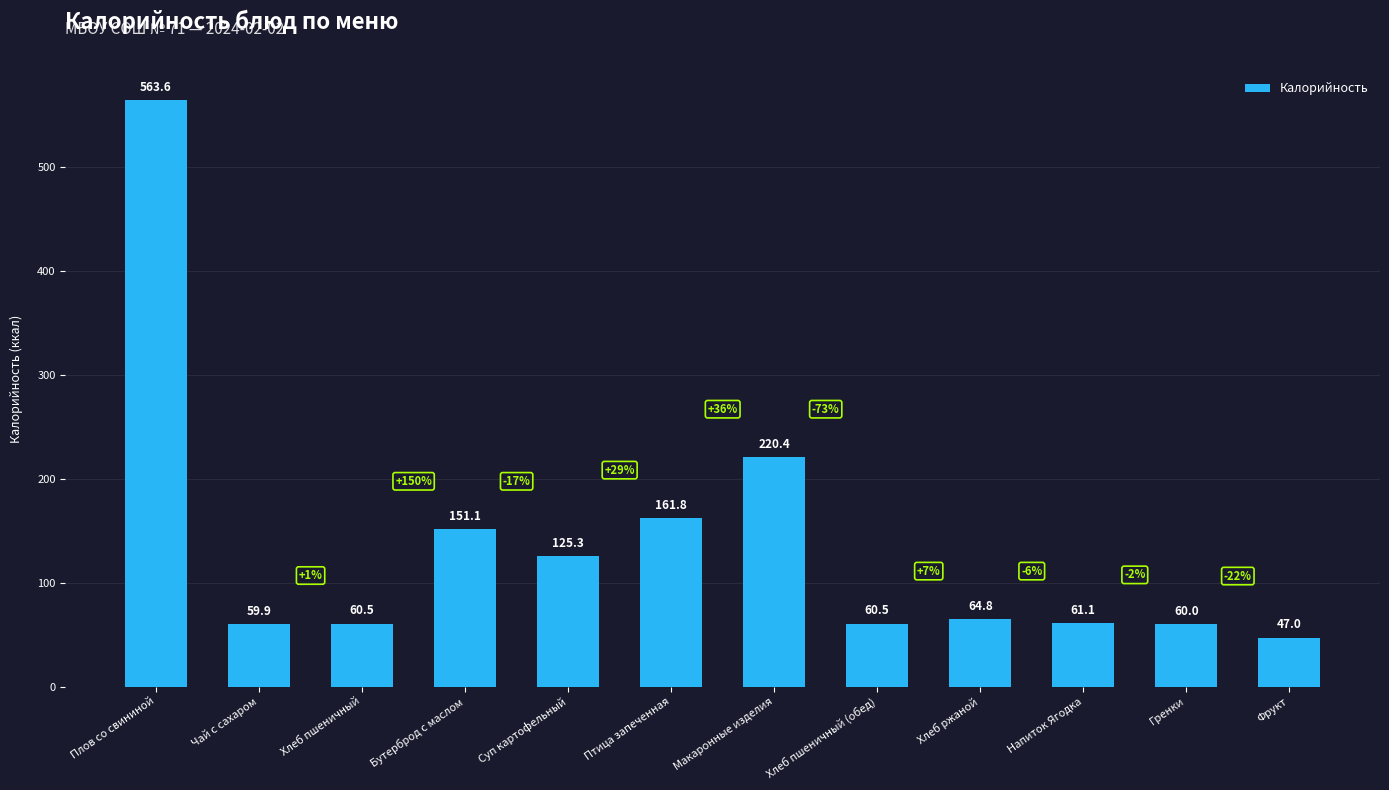

What is the sum of all values?

1636.0